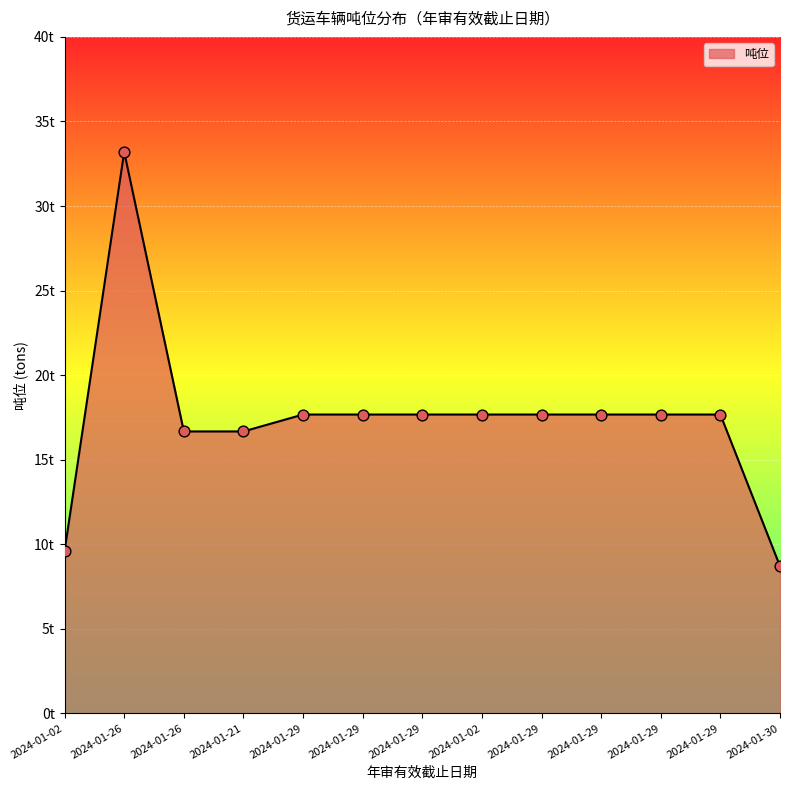

What is the change in value from 2024-01-26 to 2024-01-29?

+1.0